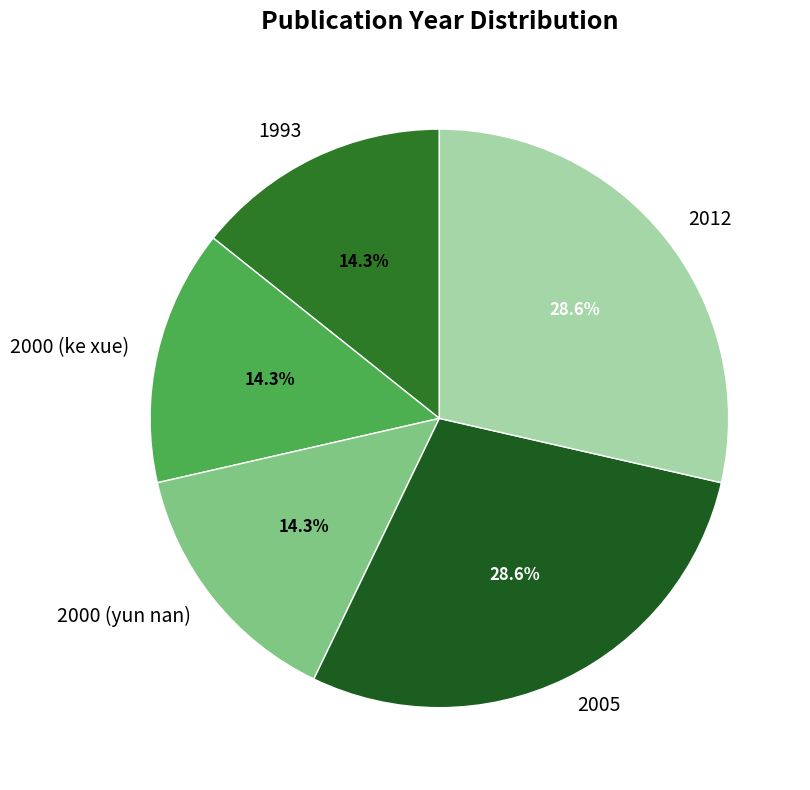

Is it true that 2012 is 29% of the pie?

True